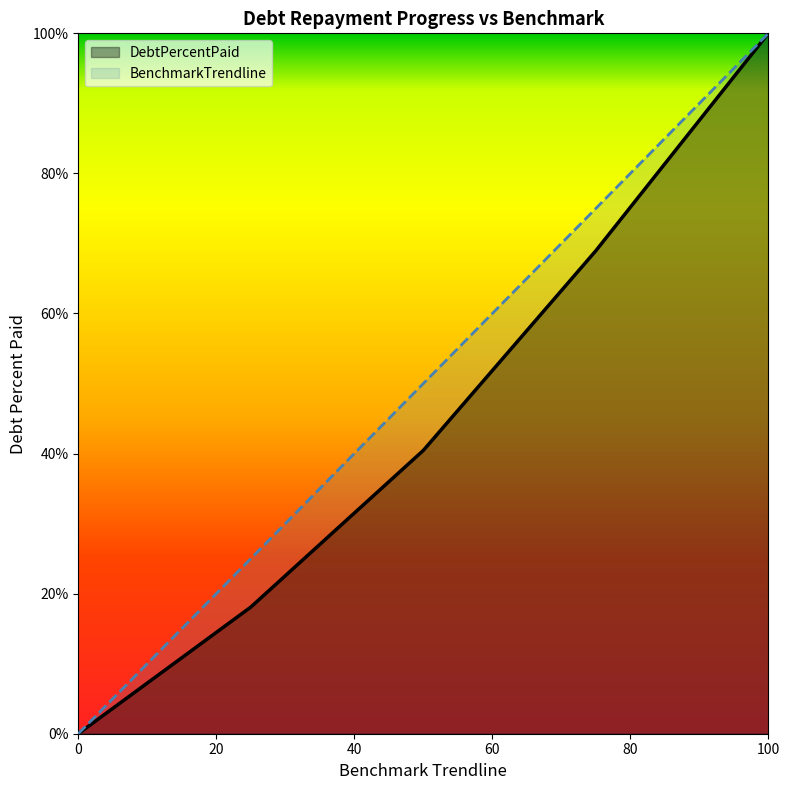

How many values in the DebtPercentPaid series exceed 40?

3